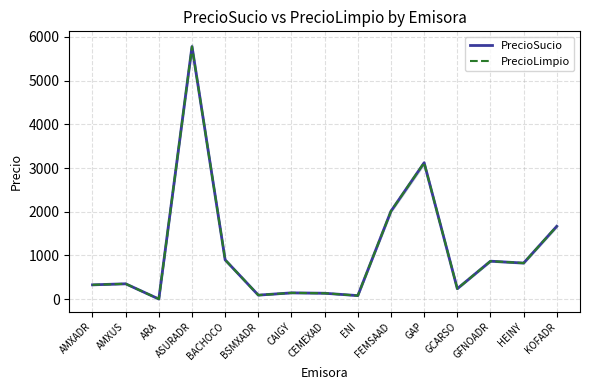

Reading left to right, transcribe all the data shown in this chart.

PrecioSucio: 328.1	352.0	3.5	5778.0	899.0	92.6	144.5	135.7	81.6	2013.1	3120.9	239.8	869.2	826.2	1667.9
PrecioLimpio: 328.1	352.0	3.5	5778.0	899.0	92.6	144.5	135.7	81.6	2013.1	3120.9	239.8	869.2	826.2	1667.9